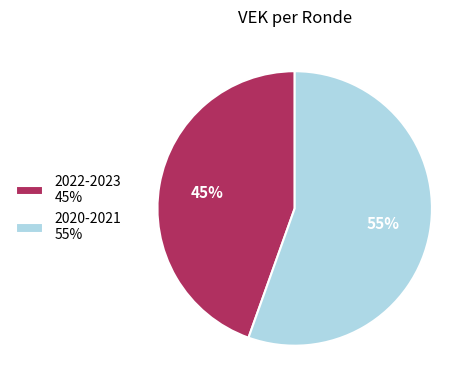

To the nearest percent, what is the average slice percentage?

50%